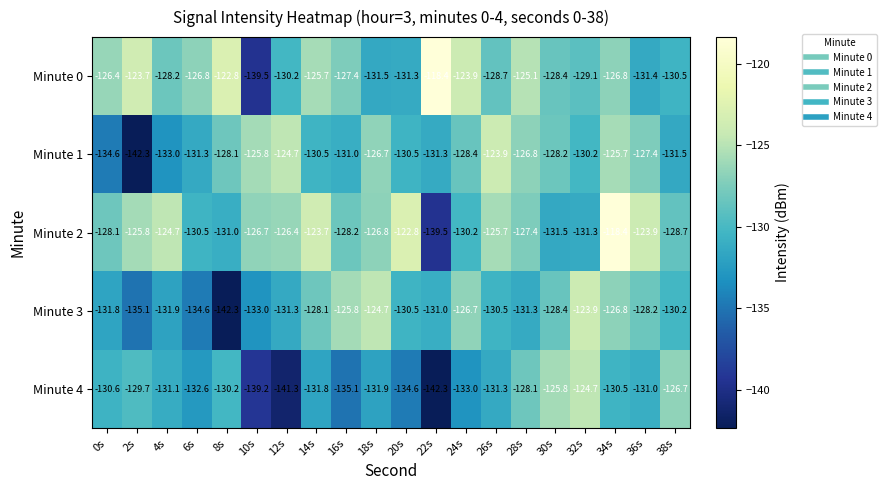

Which series has the largest total across all categories?

Minute 2